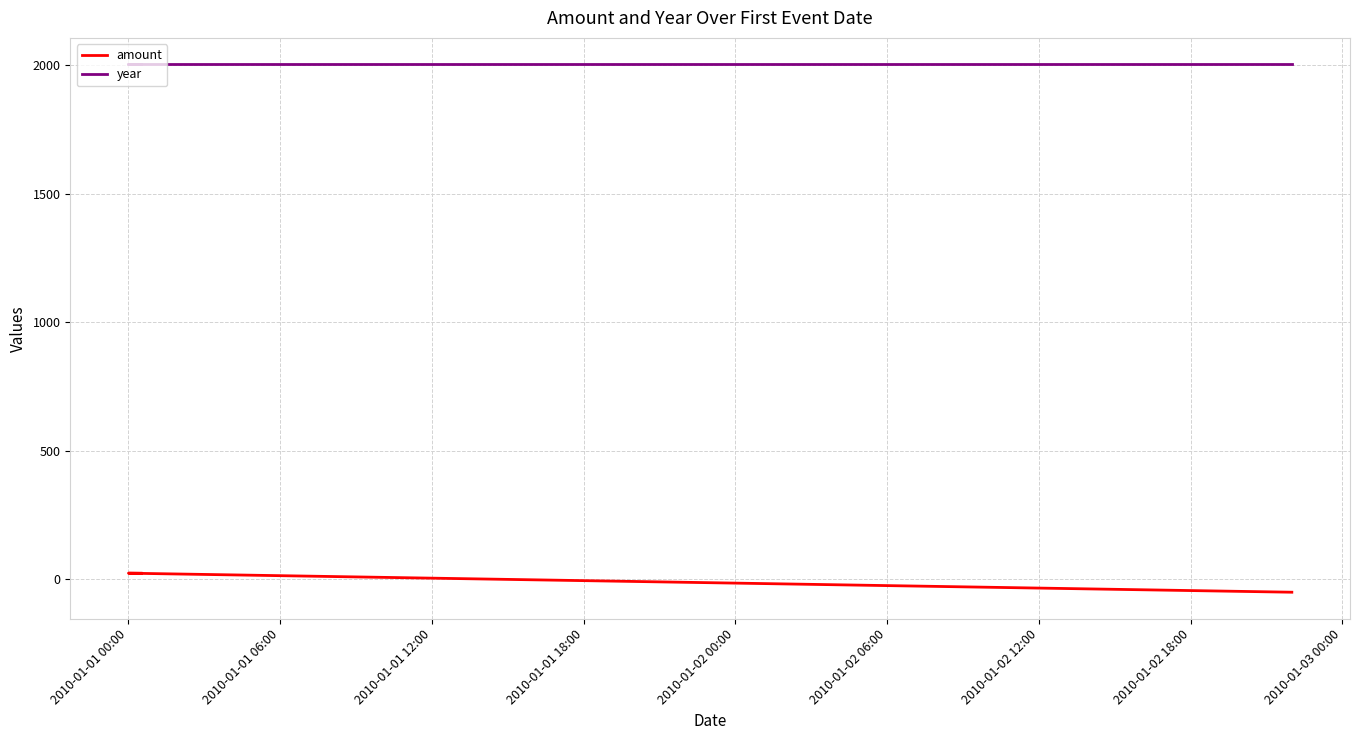

What is the average value of the year series?

2003.0